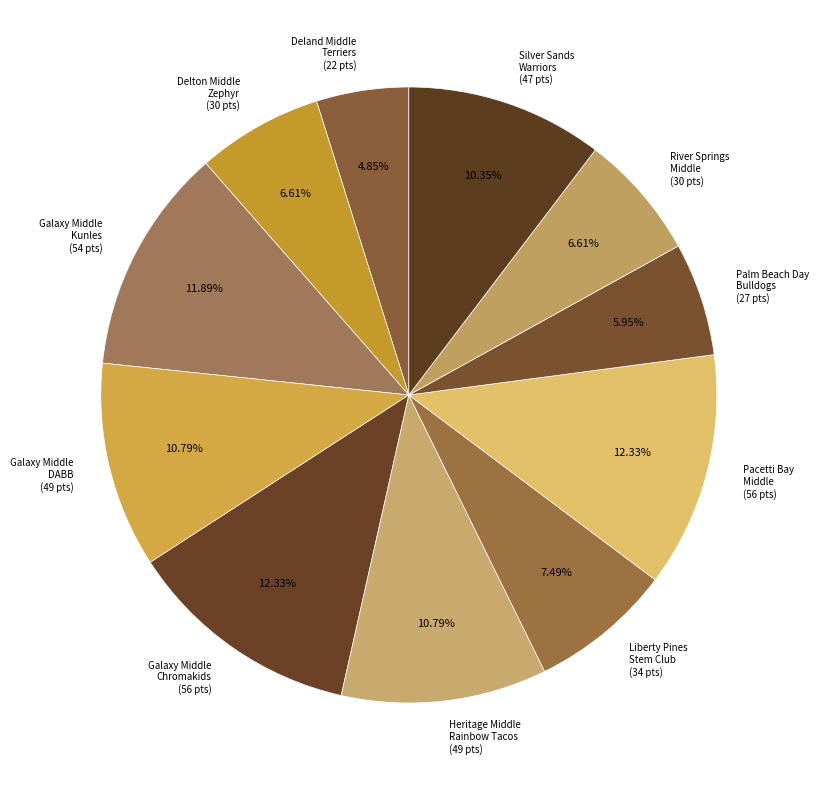

Does Galaxy Middle DABB (49 pts) represent more than half of the total?

No